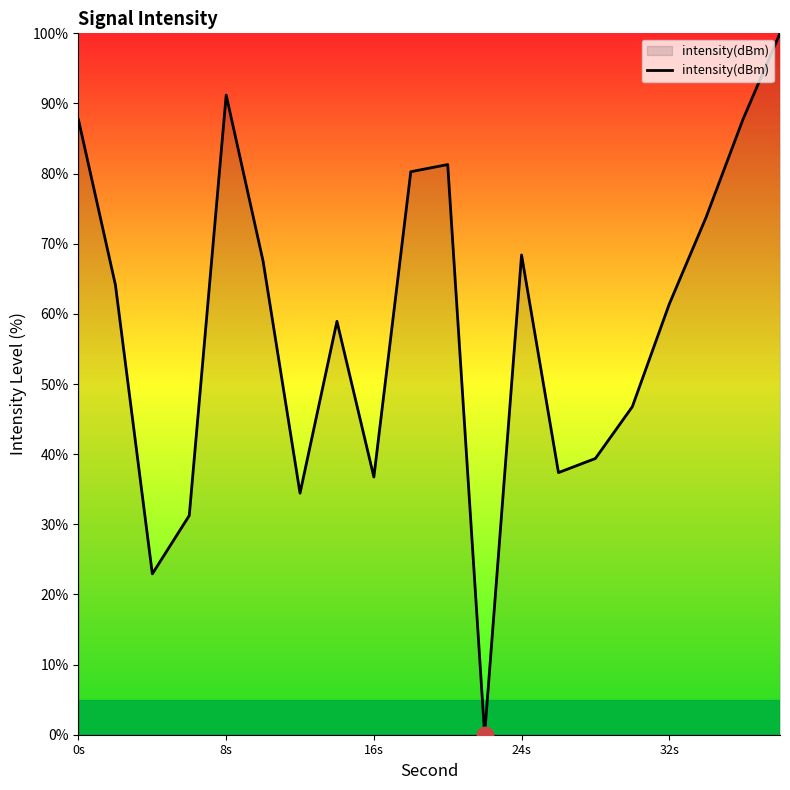

What is the difference between the maximum and minimum values?

100.0